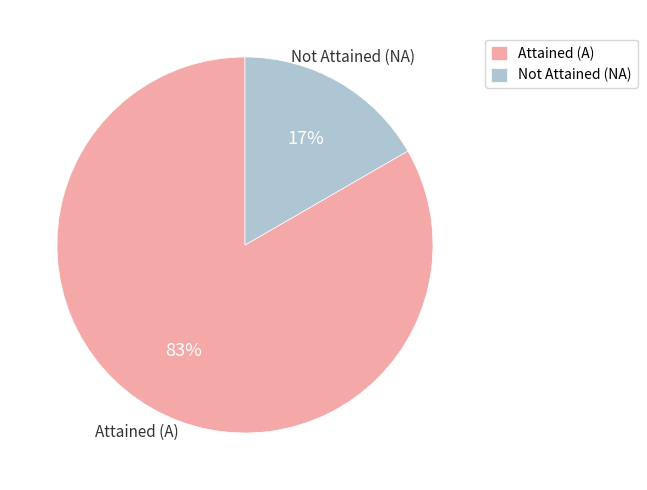

Which category has the smallest portion of the pie?

Not Attained (NA)